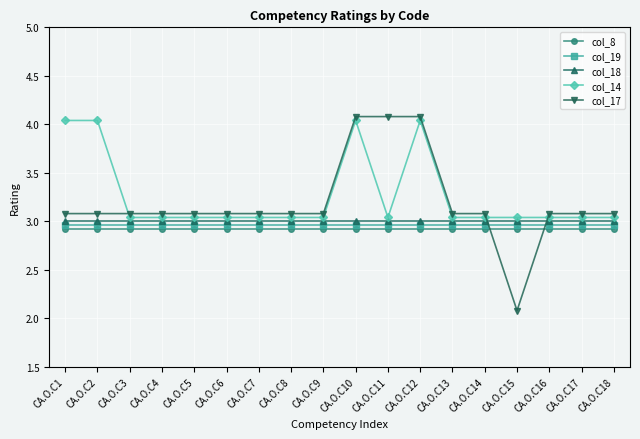

True or false: col_14 and col_18 intersect in this chart.

False